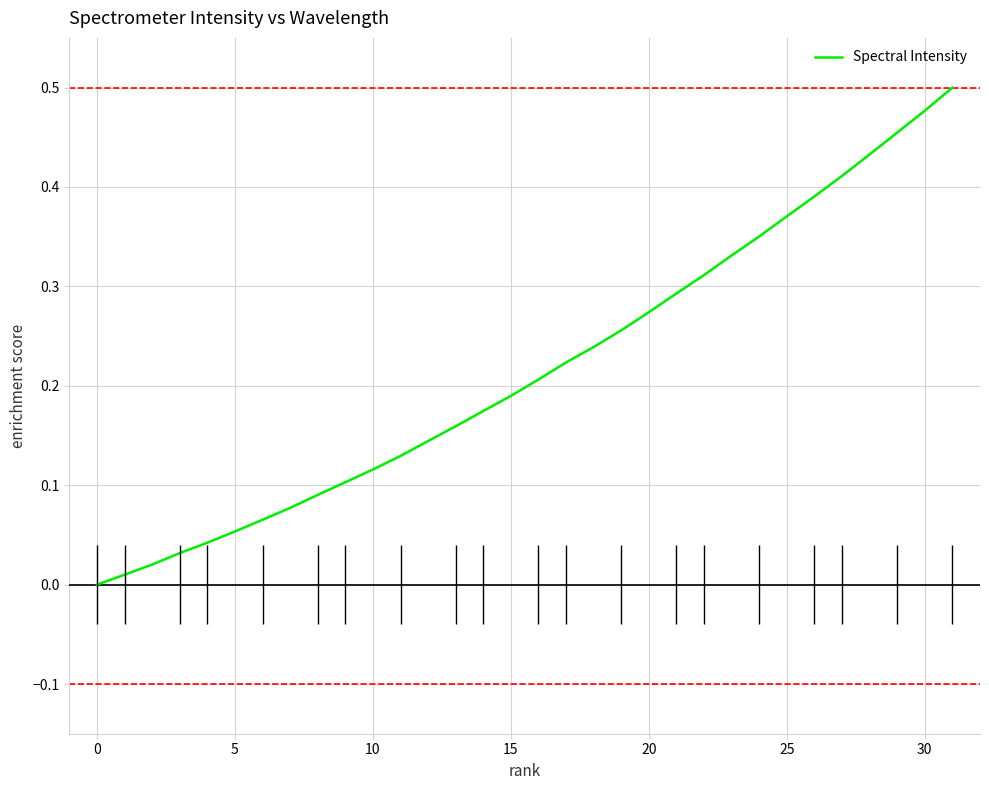

What is the sum of the values at 22 and 17?

0.5